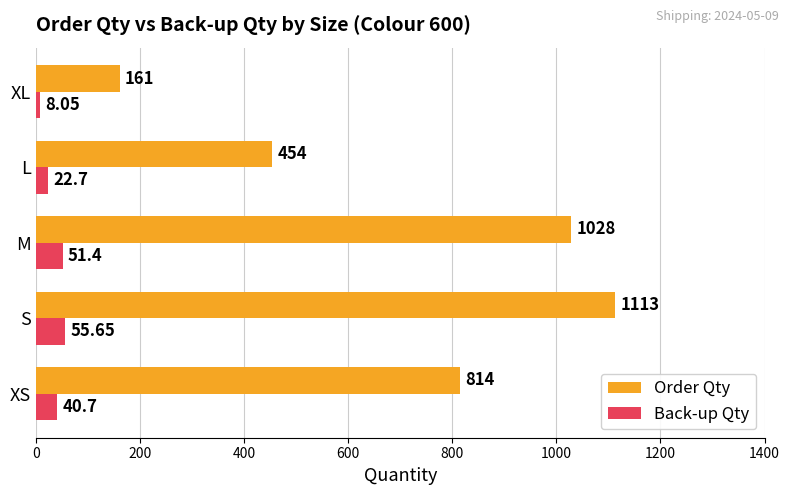

Which category has the lowest value across all series?

XL